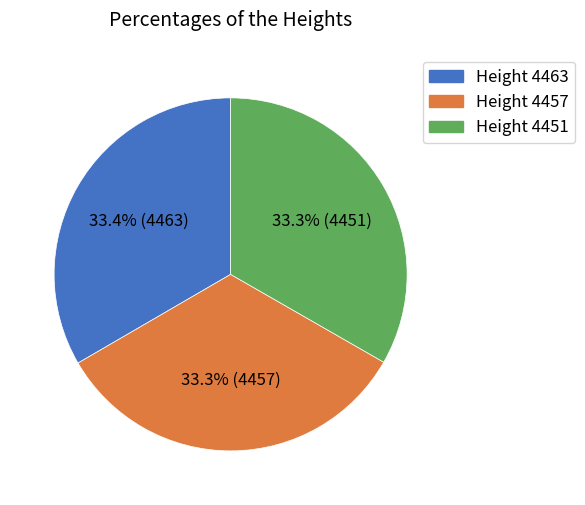

Is there any slice that represents more than half of the pie?

No